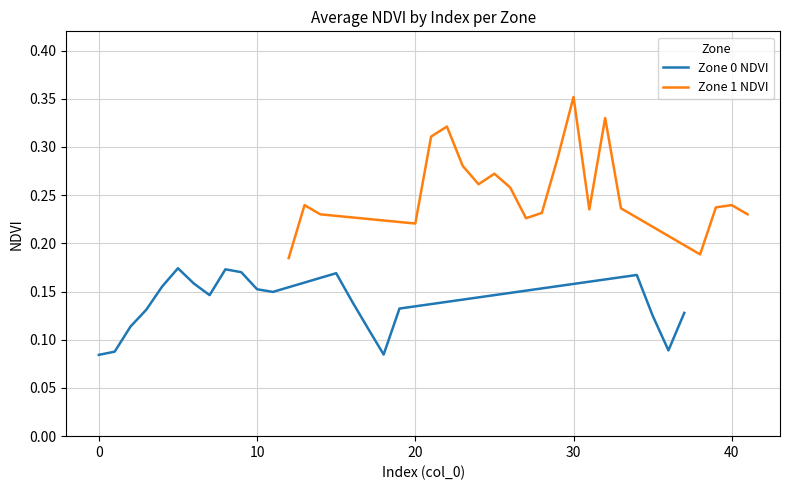

Reading right to left, transcribe all the data shown in this chart.

Zone 0 NDVI: 0.1	0.1	0.1	0.2	0.1	0.1	0.1	0.1	0.2	0.1	0.2	0.2	0.2	0.1	0.2	0.2	0.2	0.1	0.1	0.1	0.1
Zone 1 NDVI: 0.2	0.2	0.2	0.2	0.2	0.3	0.2	0.4	0.3	0.2	0.2	0.3	0.3	0.3	0.3	0.3	0.3	0.2	0.2	0.2	0.2